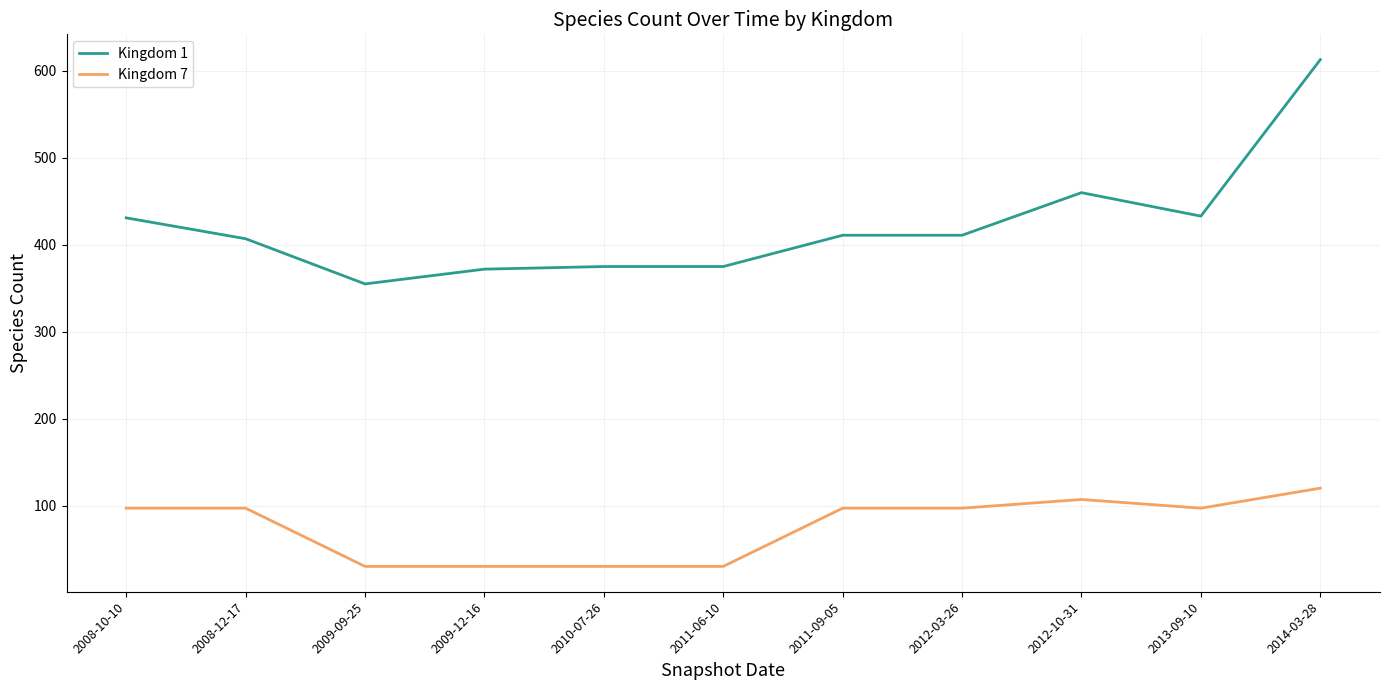

Between 2010-07-26 and 2012-03-26, which series saw the biggest shift?

Kingdom 7